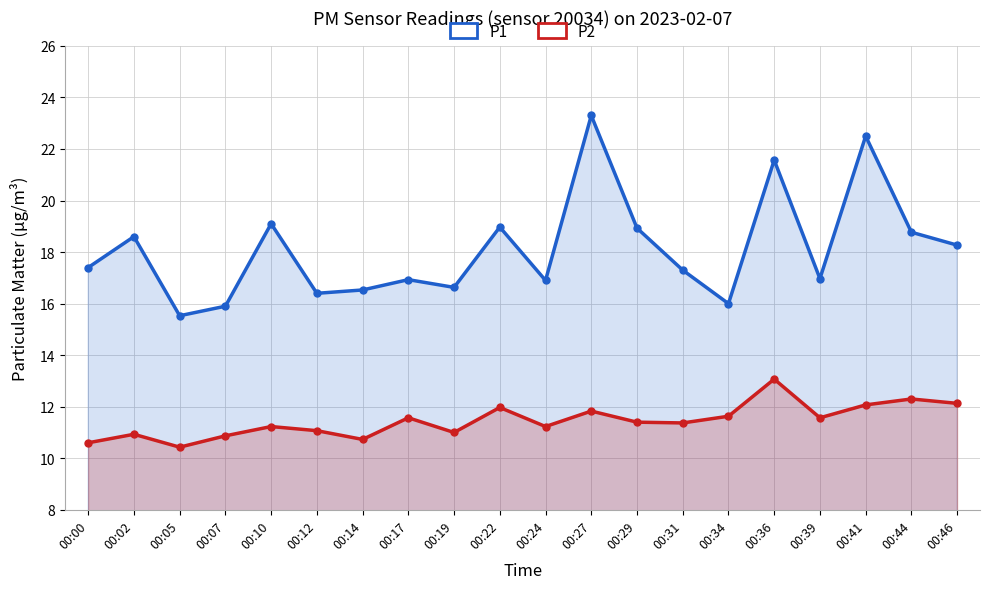

Rank the categories by P2 value from highest to lowest.

00:36, 00:44, 00:46, 00:41, 00:22, 00:27, 00:34, 00:17, 00:39, 00:29, 00:31, 00:10, 00:24, 00:12, 00:19, 00:02, 00:07, 00:14, 00:00, 00:05